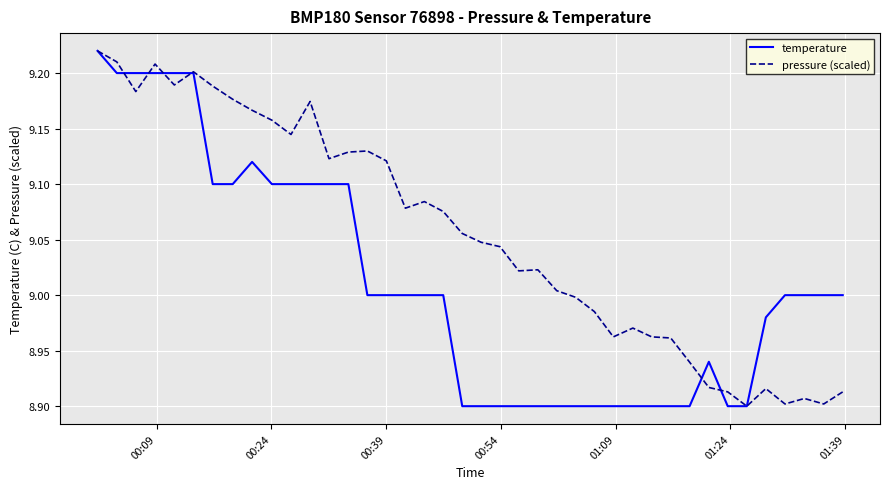

Does the chart display data point markers on the line(s)?

No